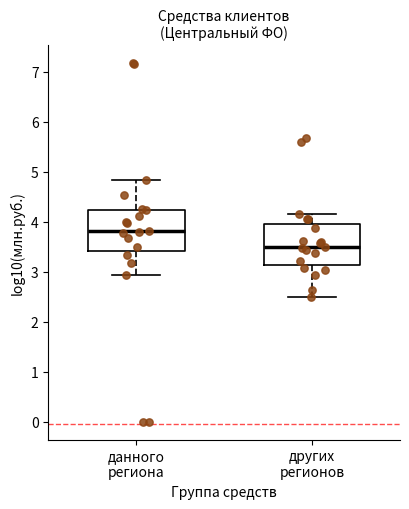

Reading left to right, transcribe this box plot: for each box, give where its median line is, the range the box spans, and where its two whiskers end, as read against the y-axis. The values are not printed on the chart, so give them approximately, as read against the axis.

данного региона: median 3.8, box 3.4 to 4.2, whiskers 2.9 to 4.8
других регионов: median 3.5, box 3.1 to 4.0, whiskers 2.5 to 4.2